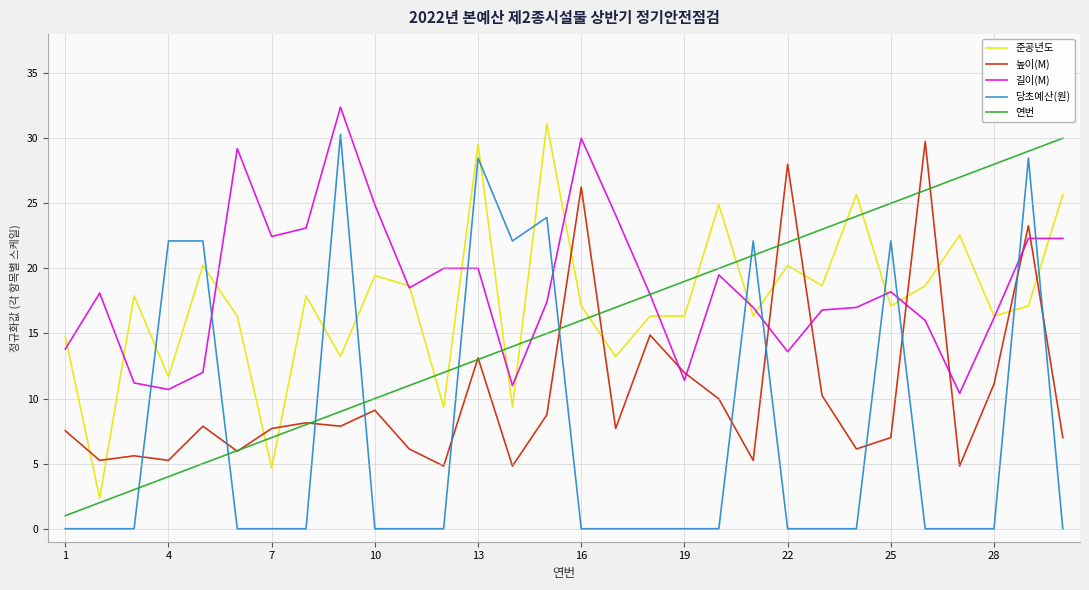

What is the maximum value for 당초예산(원)?

30.3